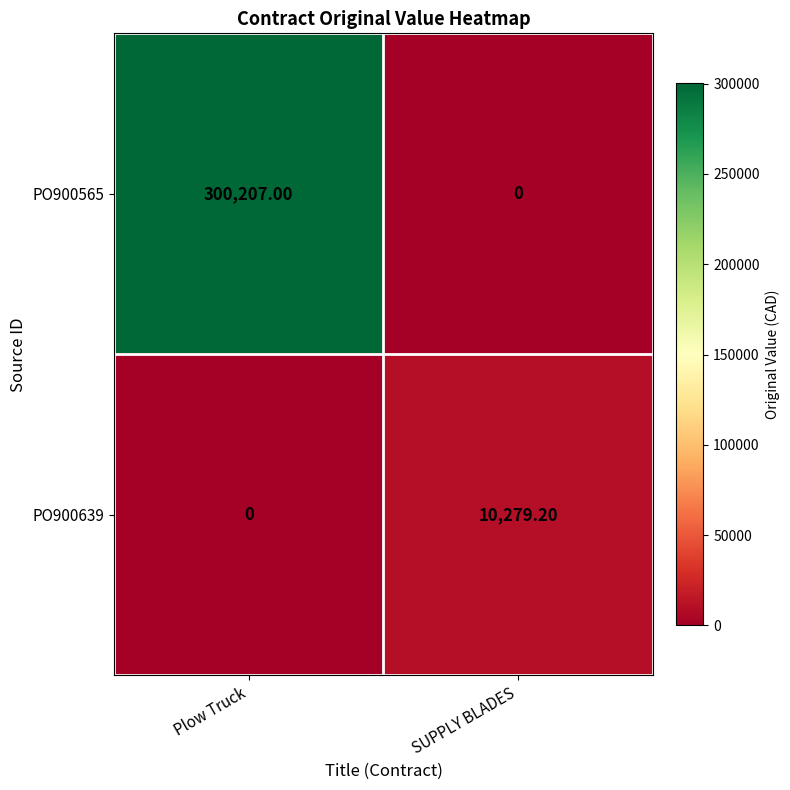

Which category has the highest value in the PO900565 series?

Plow Truck